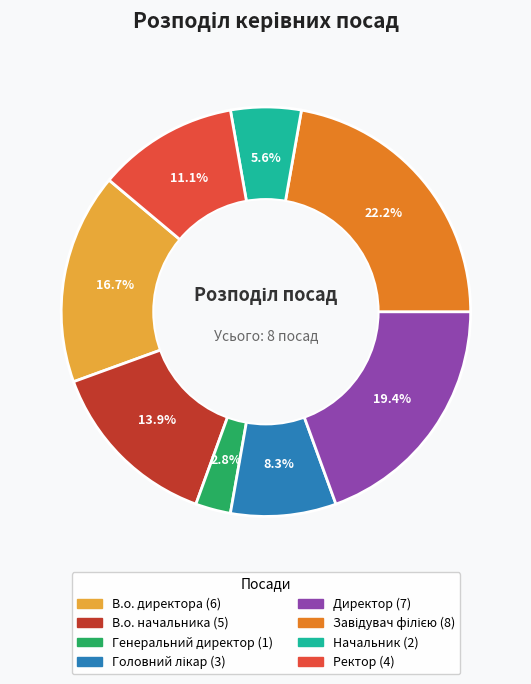

Which category has the smallest portion of the pie?

Генеральний директор